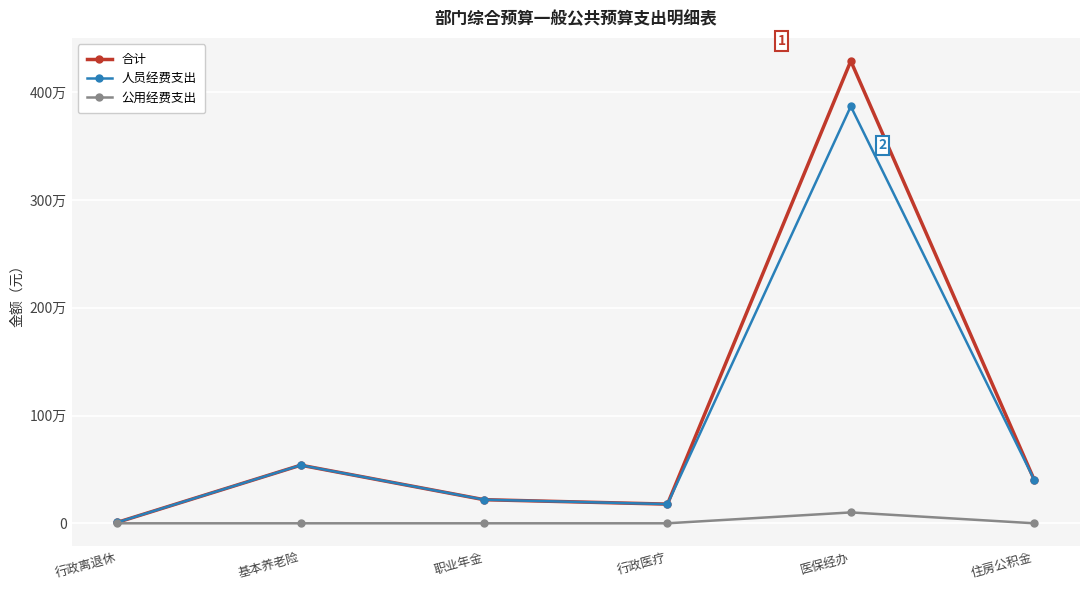

What is the difference between the highest and lowest values at 职业年金?

219049